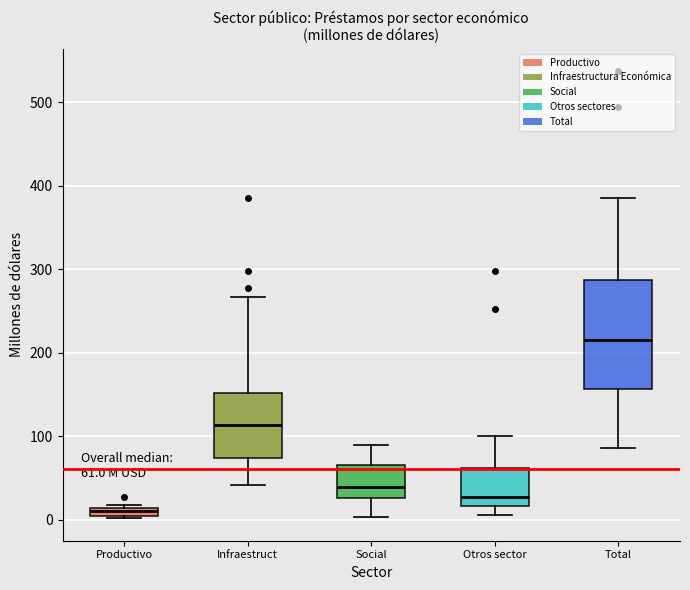

Comparing the boxes themselves (not the whiskers), which one is the tallest?

Total